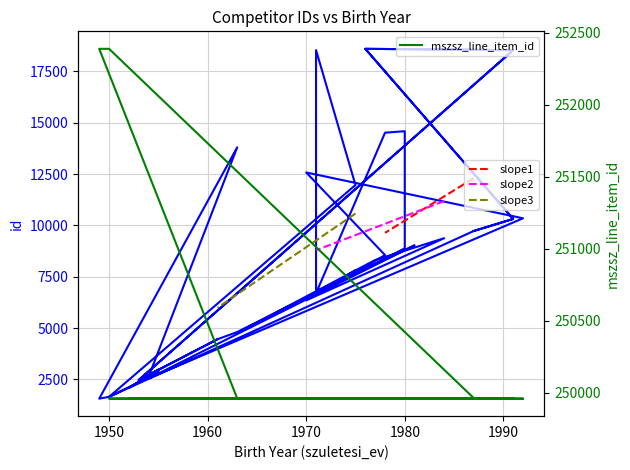

True or false: id and mszsz_line_item_id intersect in this chart.

False